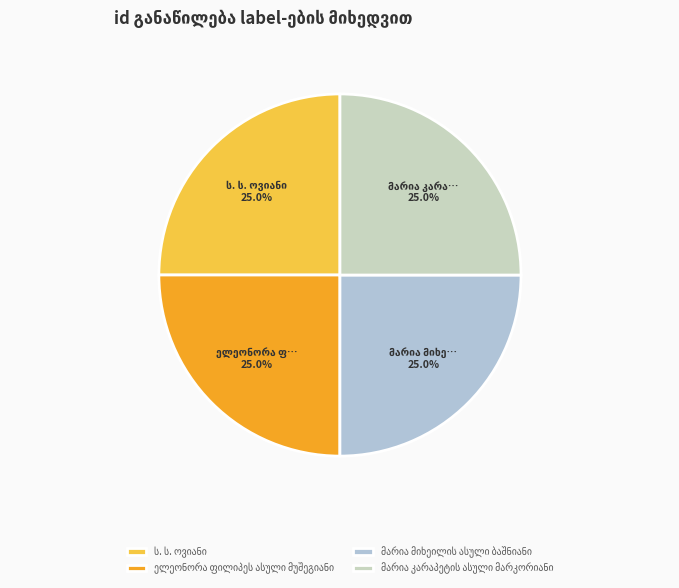

What is the total percentage of ს. ს. ოვიანი and მარია მიხეილის ასული ბაშნიანი?

50.0%